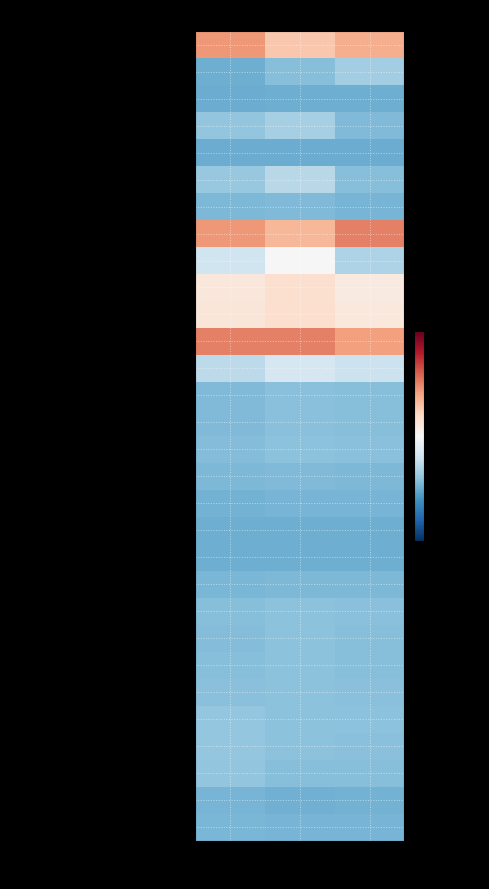

At which category does the chart reach its minimum across all series?

This Area